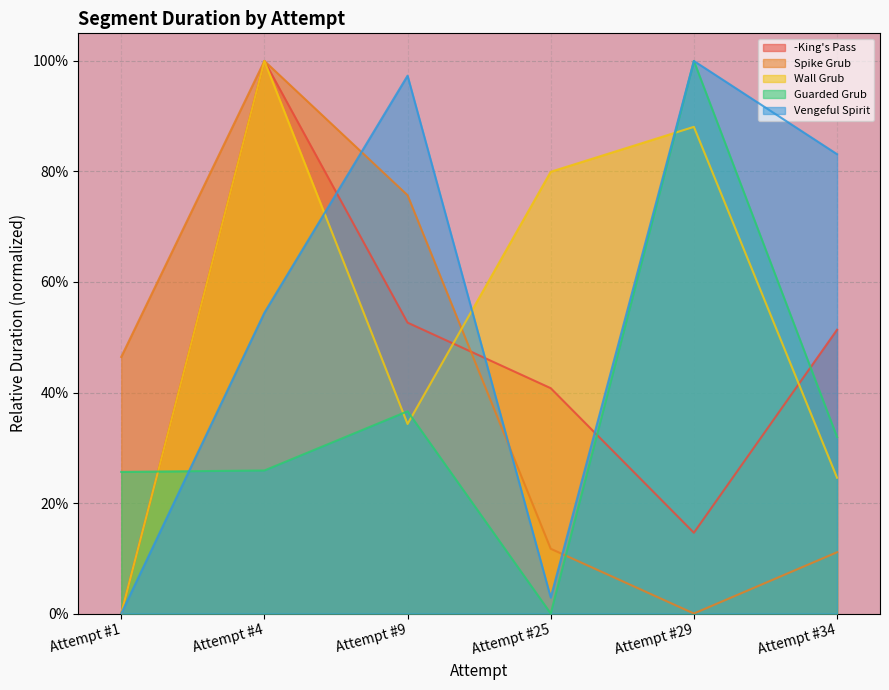

Rank the series at Attempt #25 from highest to lowest value.

Wall Grub, -King's Pass, Spike Grub, Vengeful Spirit, Guarded Grub